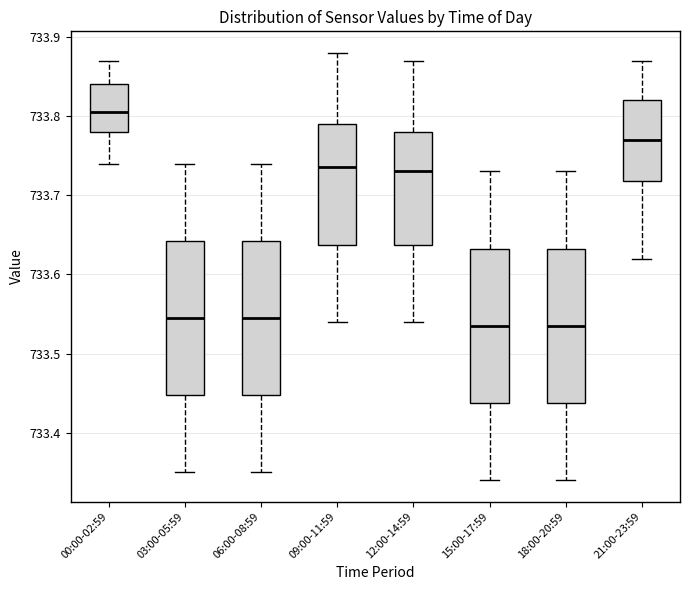

Where is the lower edge of the box for 18:00-20:59 on the y-axis? The values are not printed on the chart, so give them approximately, as read against the axis.

733.44